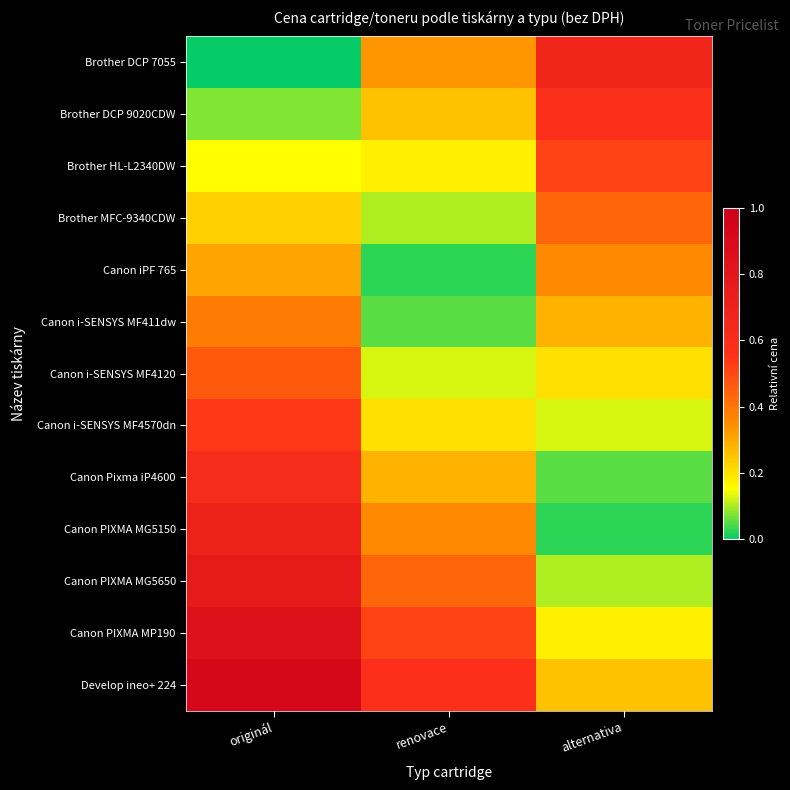

At how many categories does at least one series exceed 0?

3